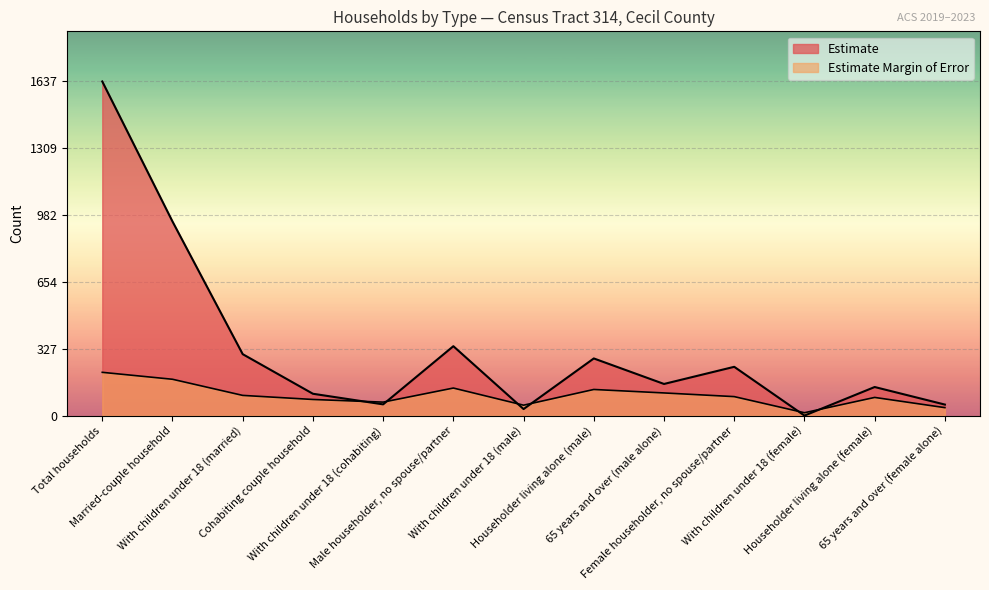

Where does the Estimate Margin of Error series first go above 93?

Total households